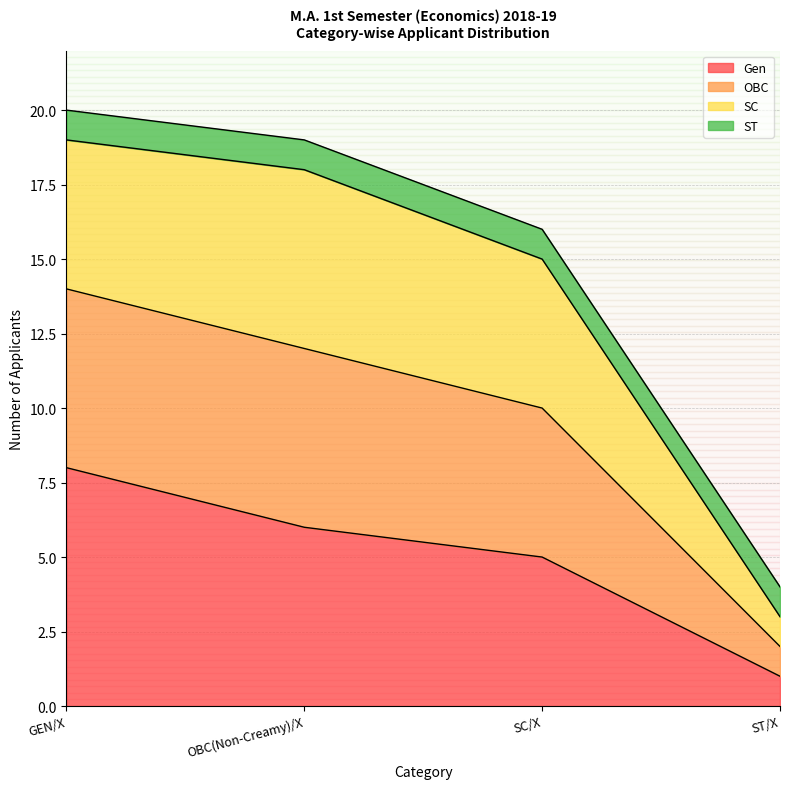

What are all the series names shown in the legend?

Gen, OBC, SC, ST